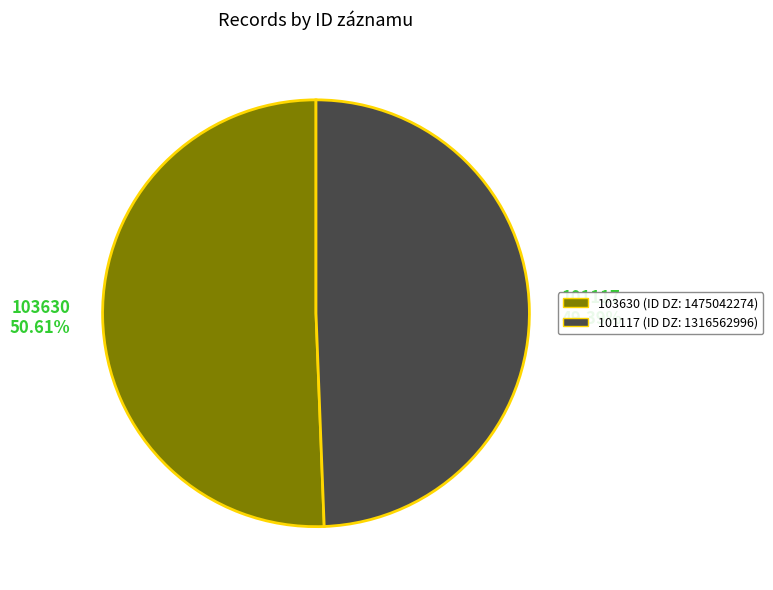

What is the ratio of the value at 101117 to the value at 103630?

1.0